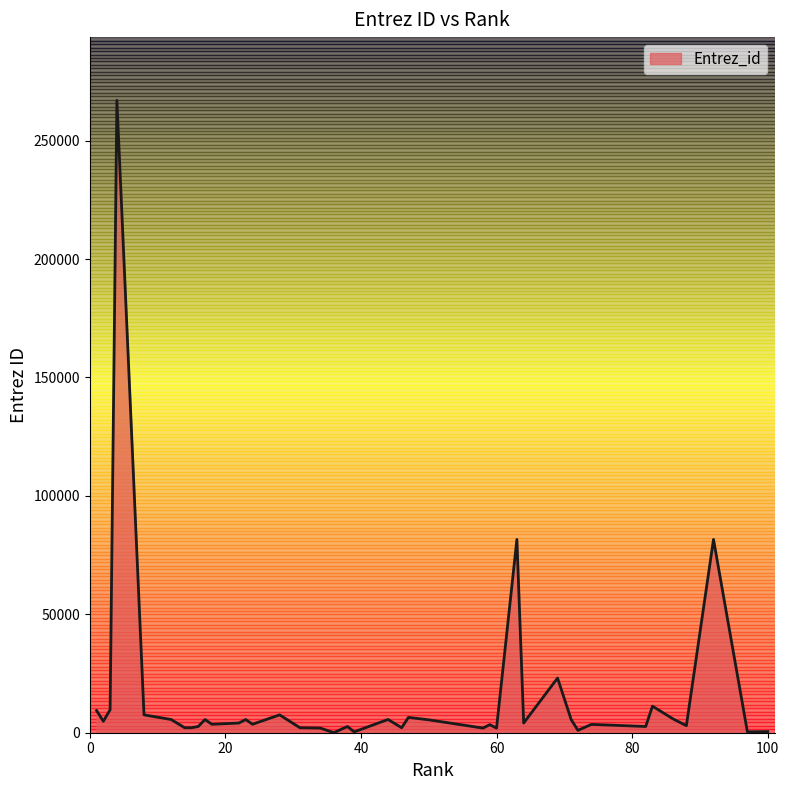

At which category does the chart reach its minimum across all series?

36